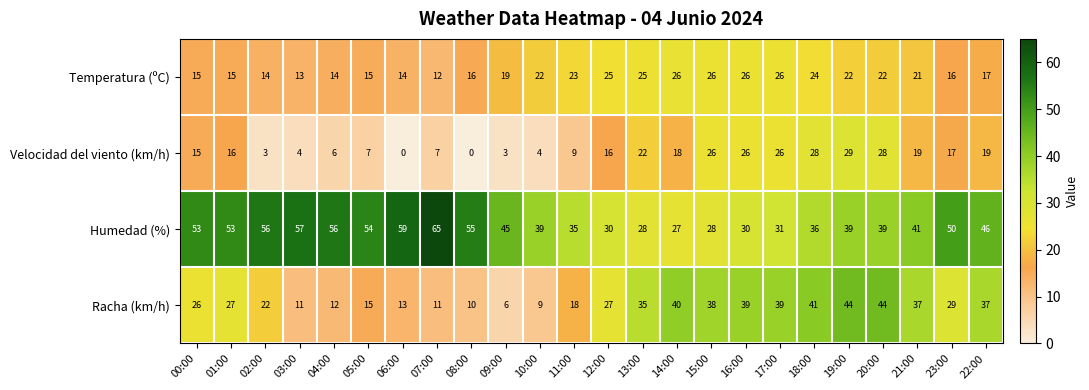

At which label does Velocidad del viento (km/h) reach its peak?

19:00